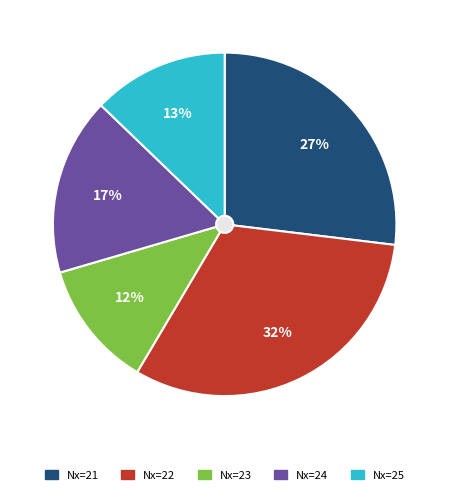

To the nearest percent, what percentage of the pie is 25?

13%